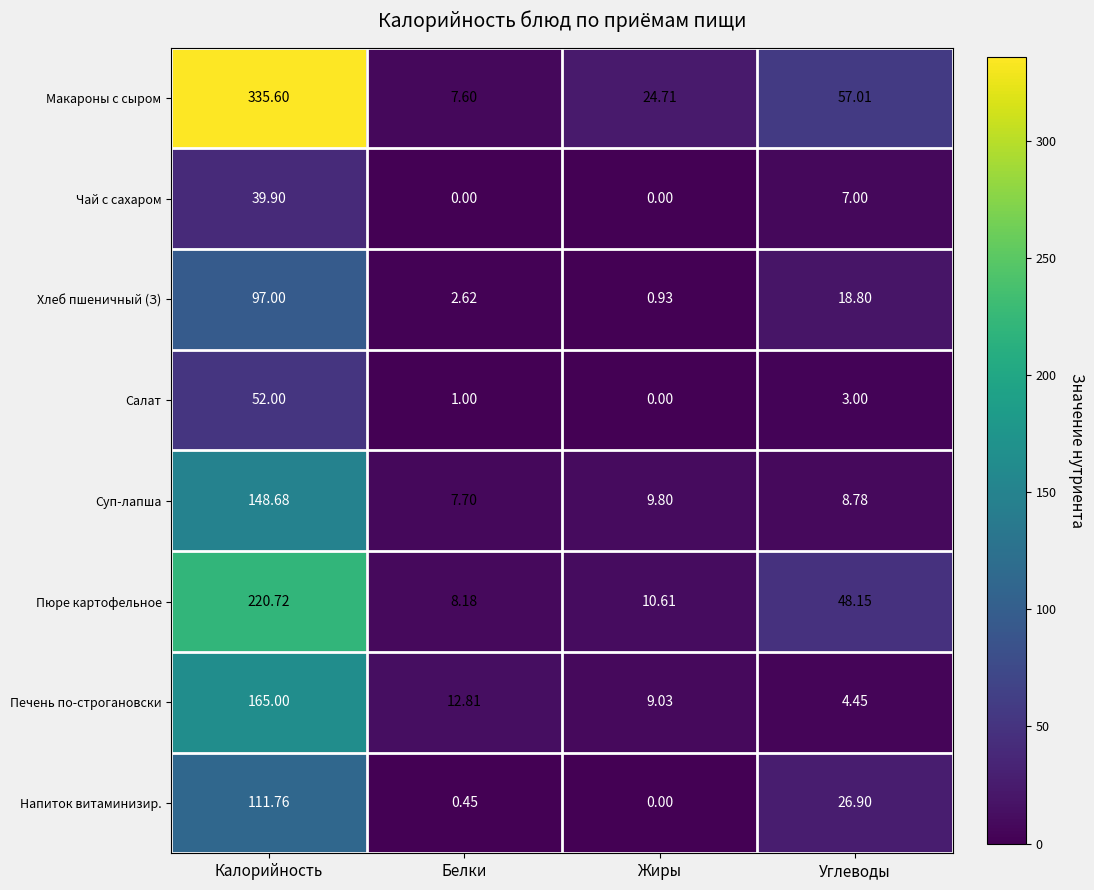

Rank the series by their maximum value, from lowest to highest.

Чай с сахаром, Салат, Хлеб пшеничный (З), Напиток витаминизир., Суп-лапша, Печень по-строгановски, Пюре картофельное, Макароны с сыром